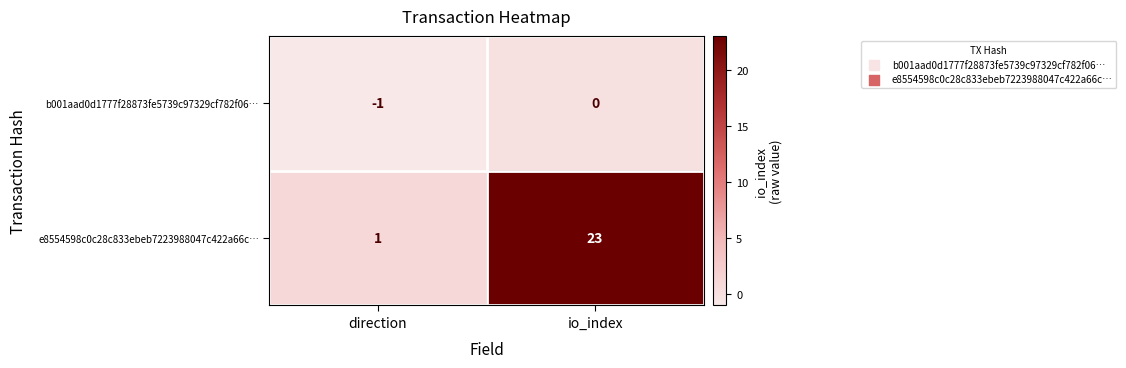

Which series has the largest total across all categories?

e8554598c0c28c833ebeb7223988047c422a66c…